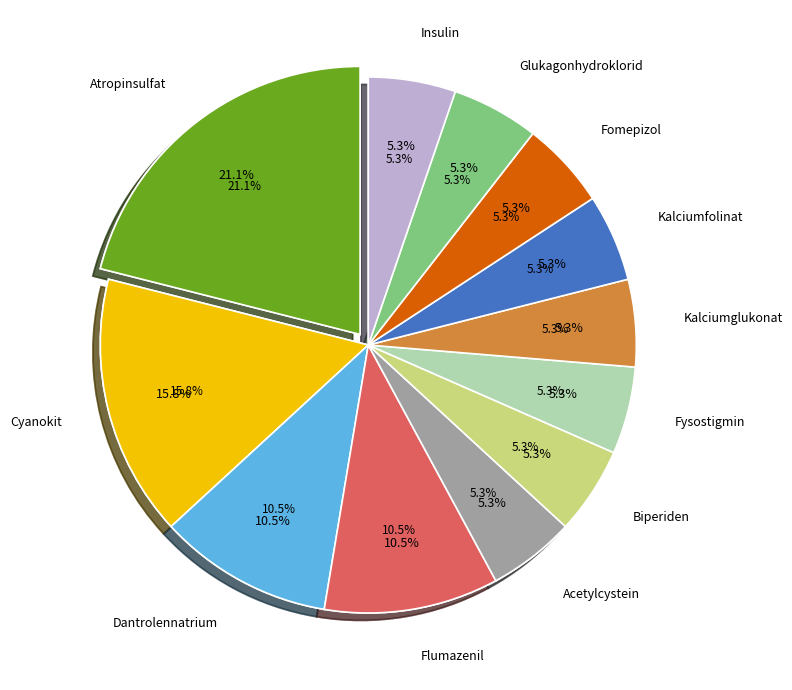

Do Kalciumglukonat and Insulin together represent more than half of the pie?

No